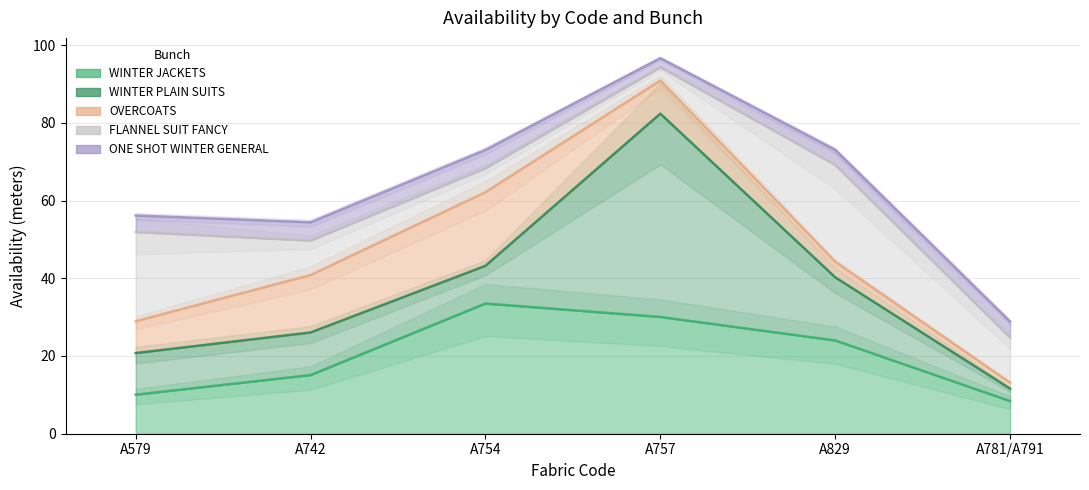

What is the difference between the WINTER PLAIN SUITS values at A754 and A781/A791?

6.5